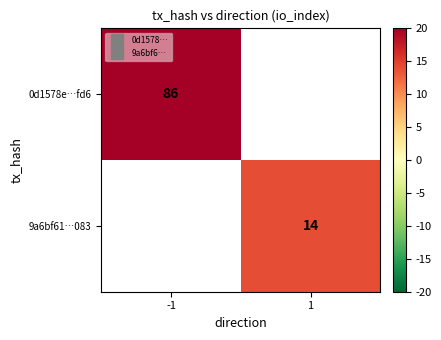

Which category has the lowest value across all series?

1